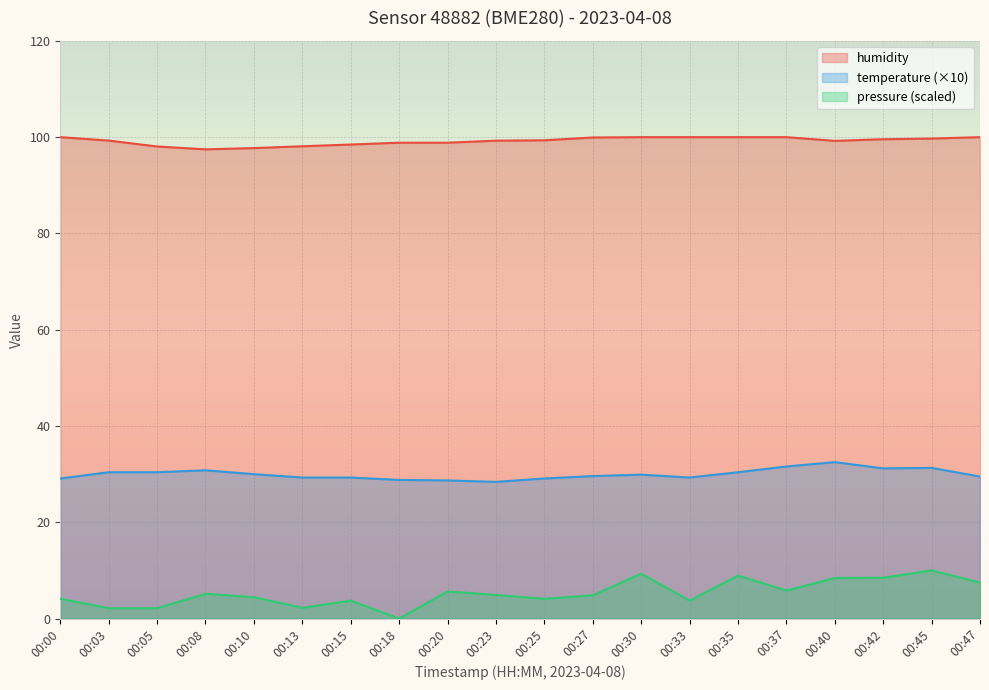

Where is temperature nearest to the value 30?

00:10